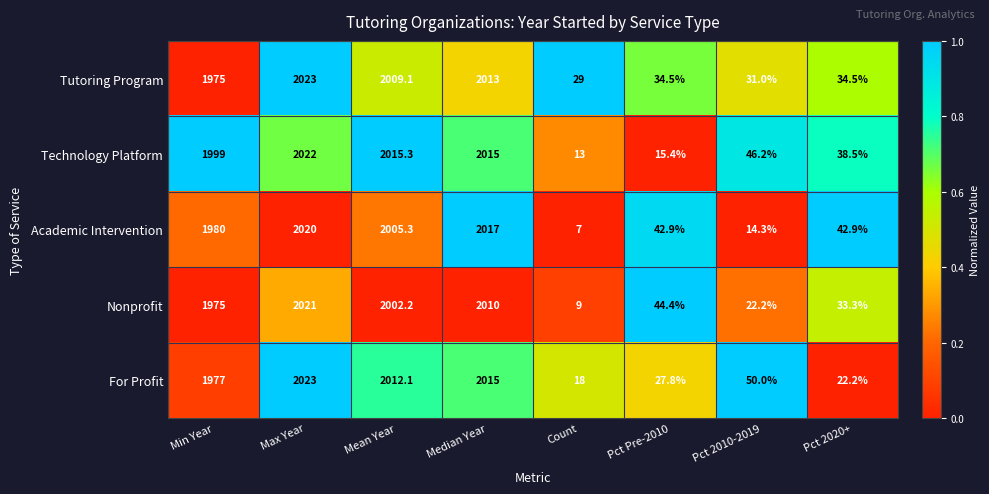

What is the total value across all series at Count?

76.0